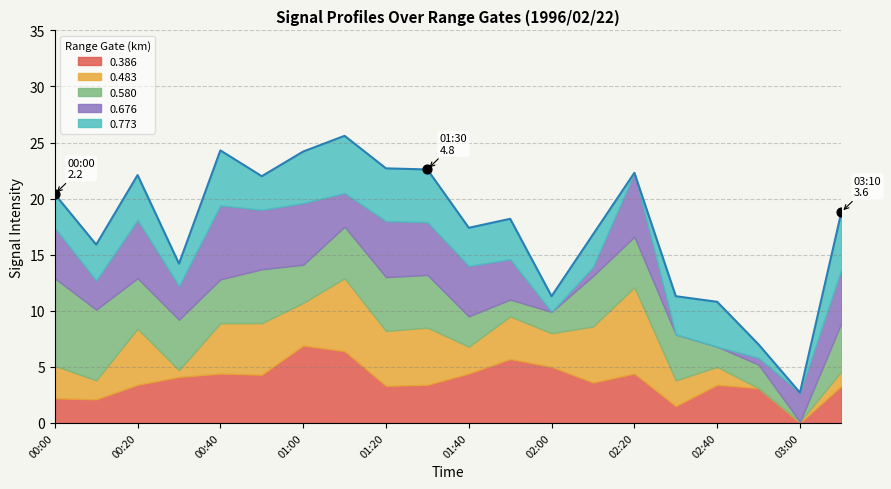

Which series contains the lowest Y value?

0.676